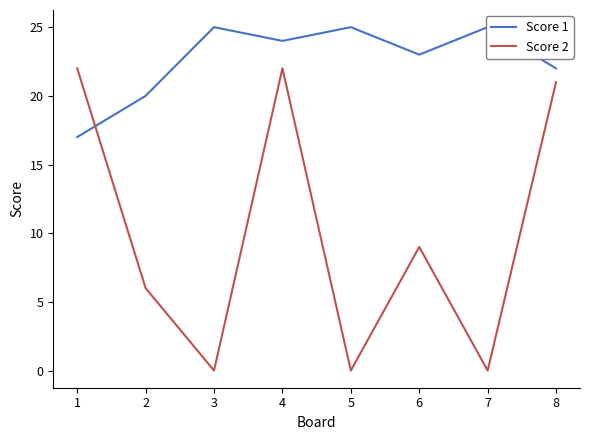

At which label is Score 2 closest to 11?

6